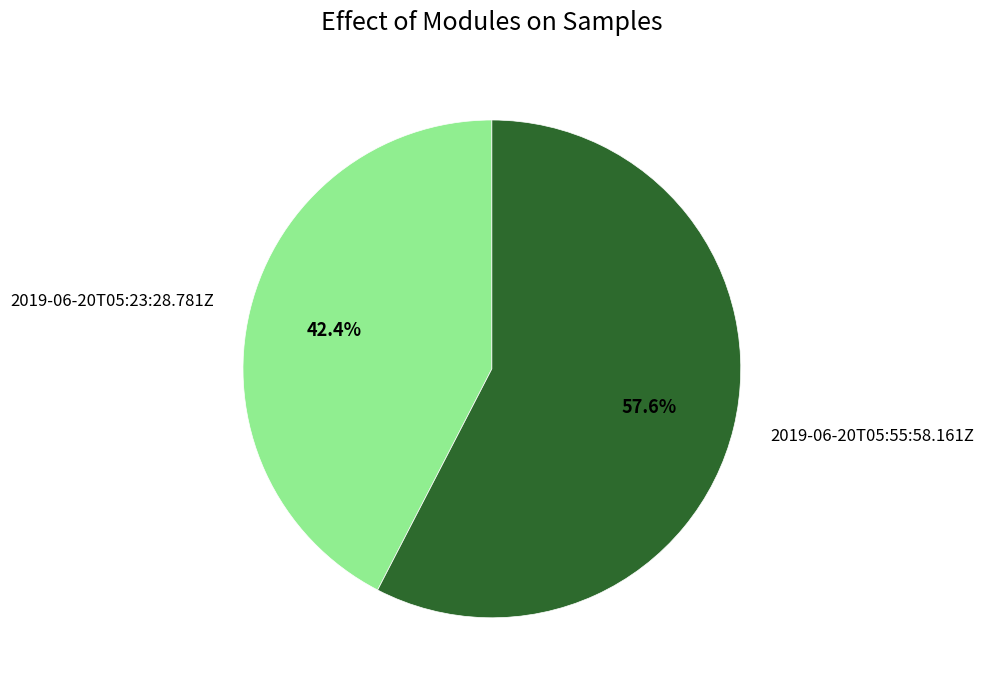

Rank the categories by value from highest to lowest.

2019-06-20T05:55:58.161Z, 2019-06-20T05:23:28.781Z